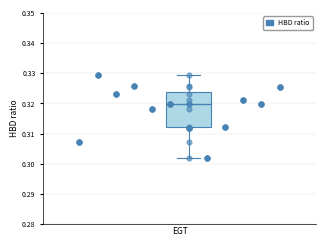

Transcribe this box plot: give where the median line is, the range the box spans, and where the two whiskers end, as read against the y-axis. The values are not printed on the chart, so give them approximately, as read against the axis.

median 0.320, box 0.312 to 0.324, whiskers 0.302 to 0.329